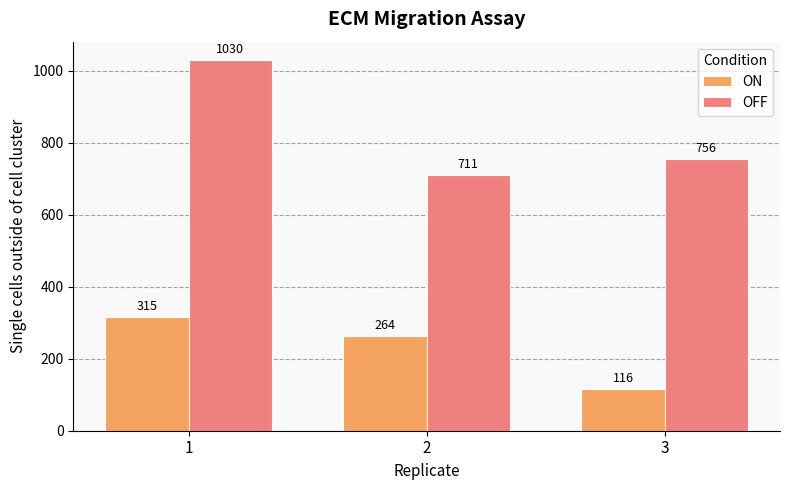

At which category is the sum across all series the highest?

1